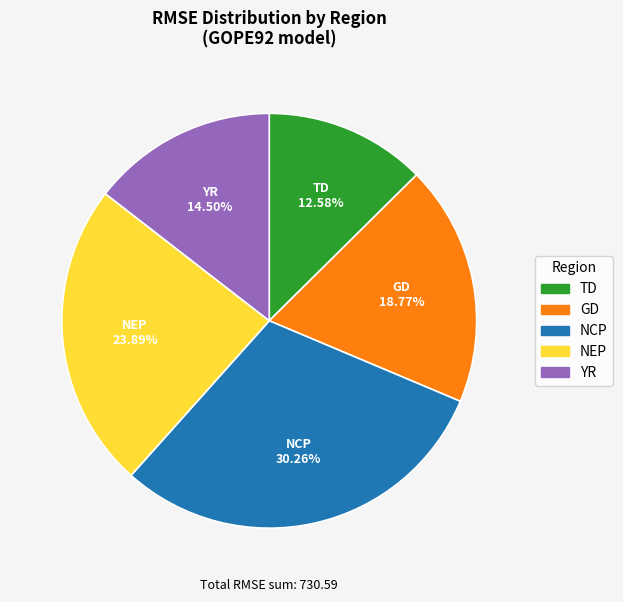

How many segments does this pie chart have?

5